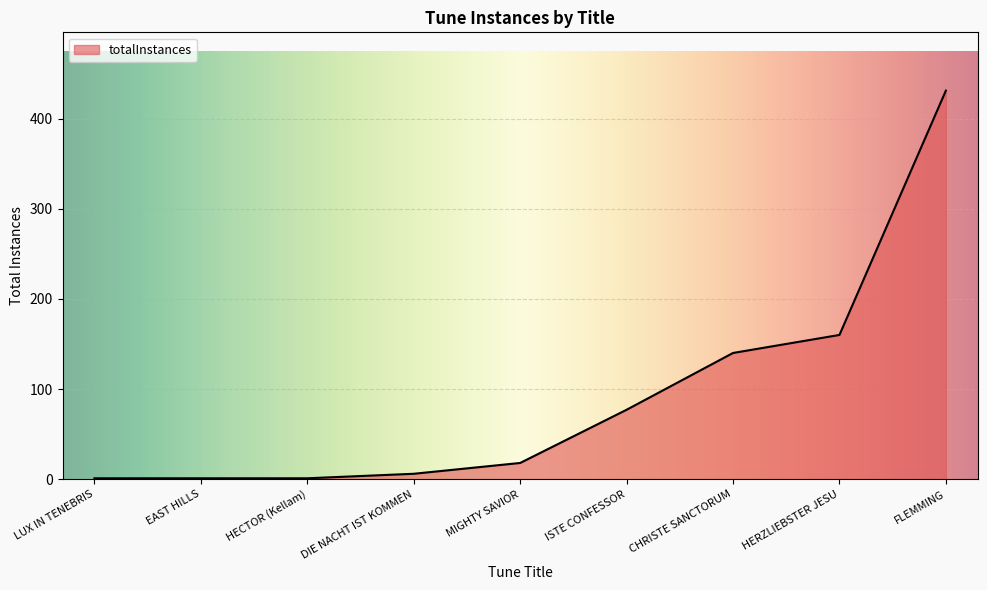

What is the sum of the values at FLEMMING and EAST HILLS?

432